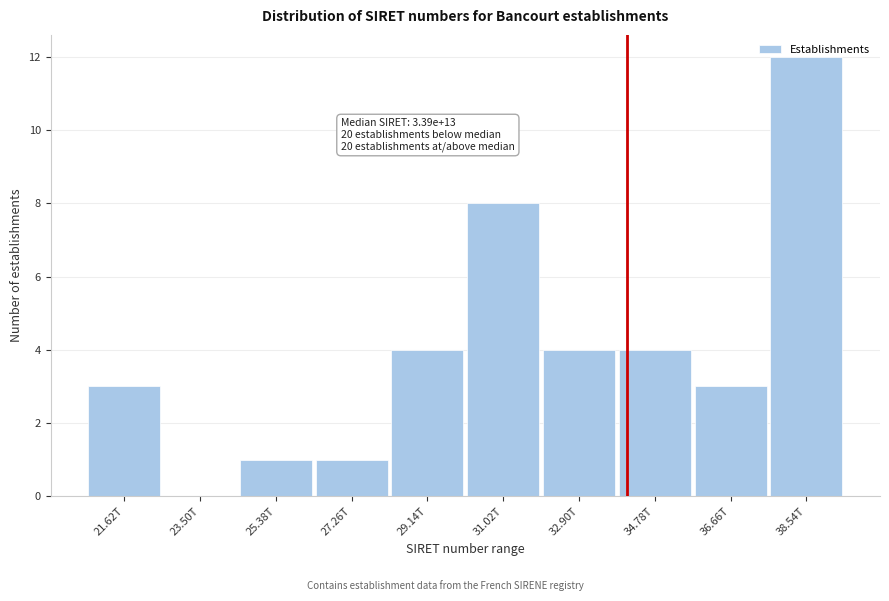

True or false: the data shows 20 at 38.54T.

False